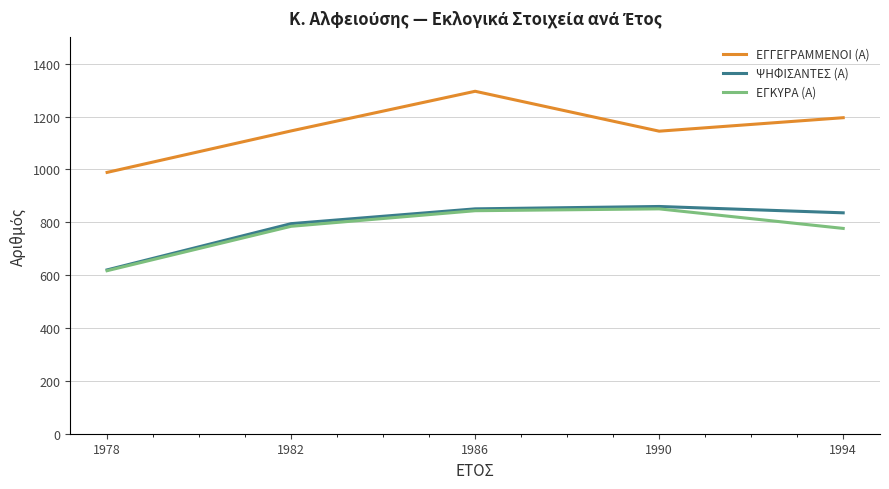

Does the chart display data point markers on the line(s)?

No